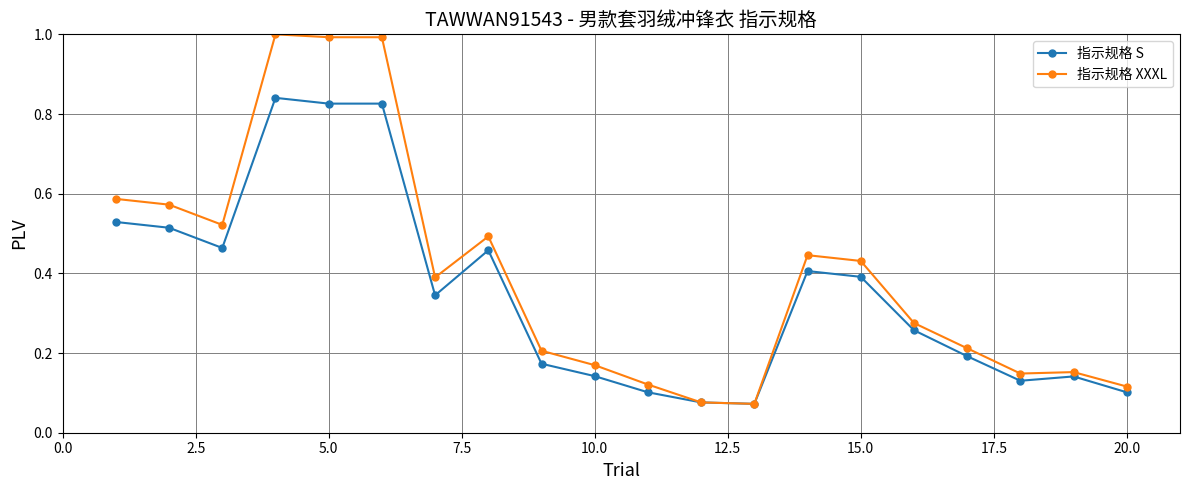

Which series has the largest total across all categories?

指示规格 XXXL